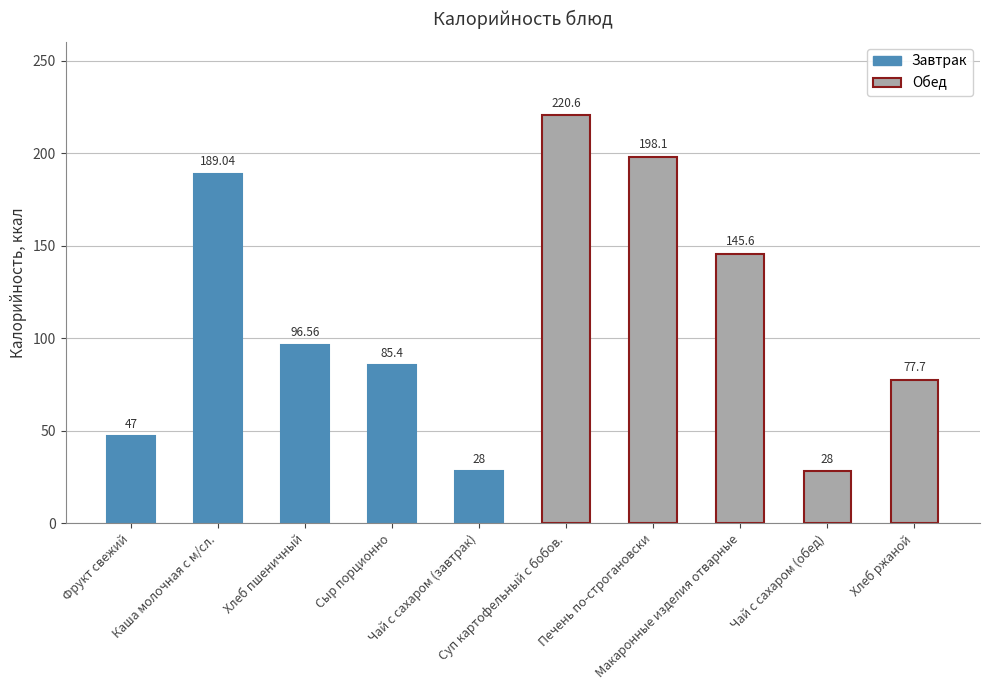

What is the change in value from Суп картофельный с бобов. to Макаронные изделия отварные?

-75.0